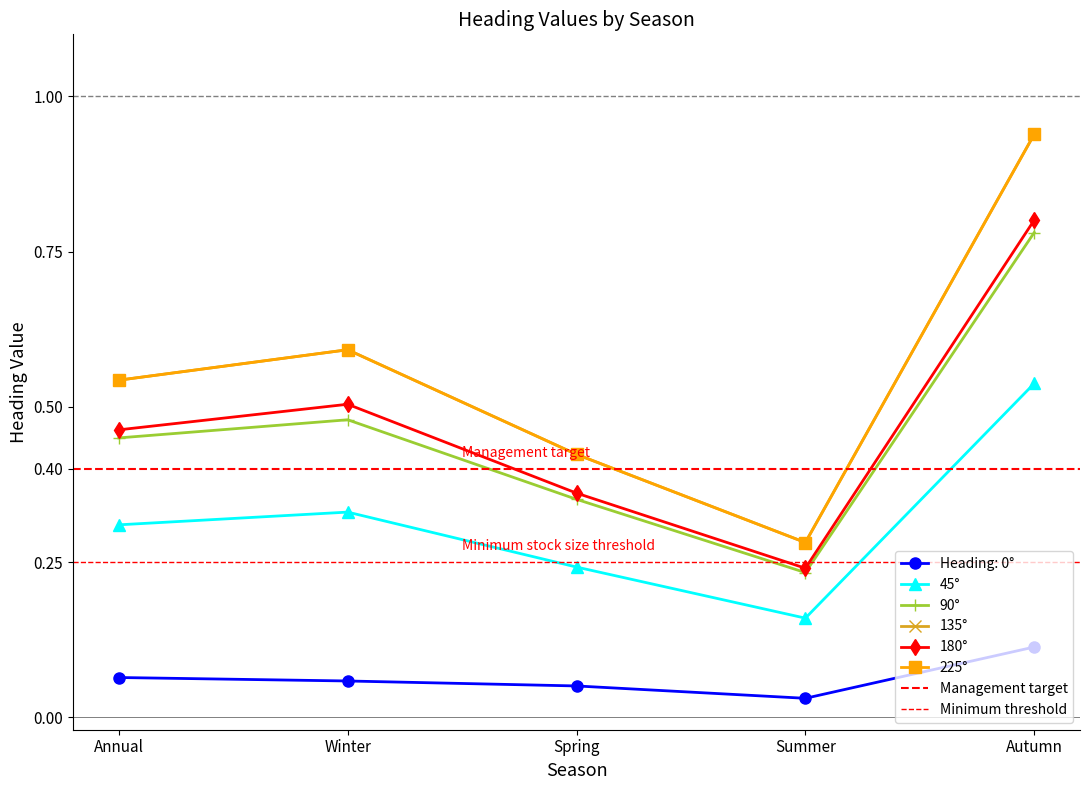

What is the greatest value displayed?

0.9